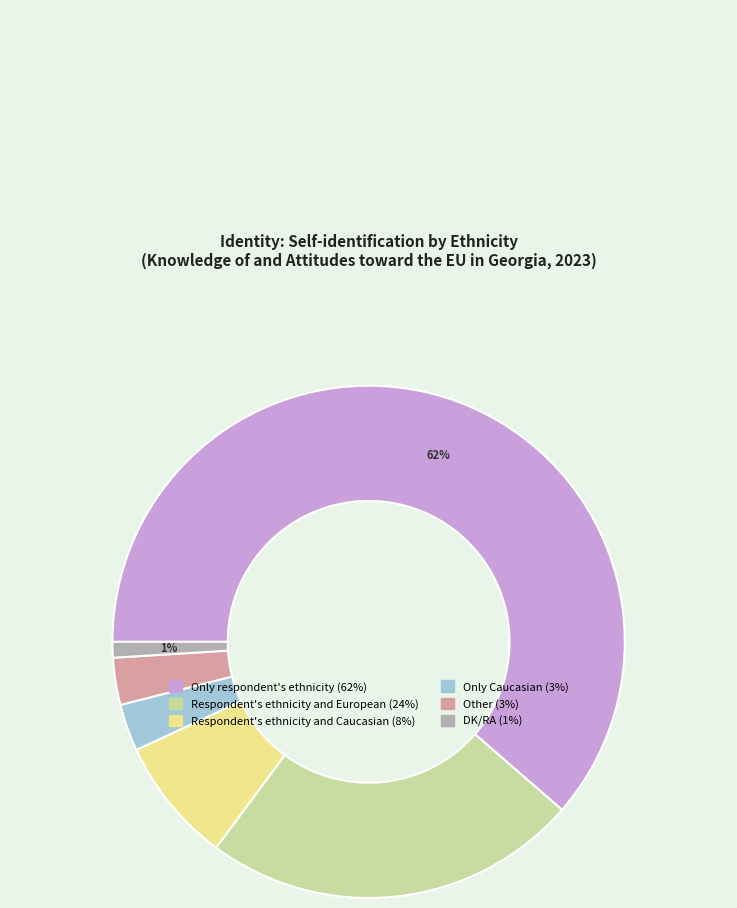

Count the number of slices in the pie.

6